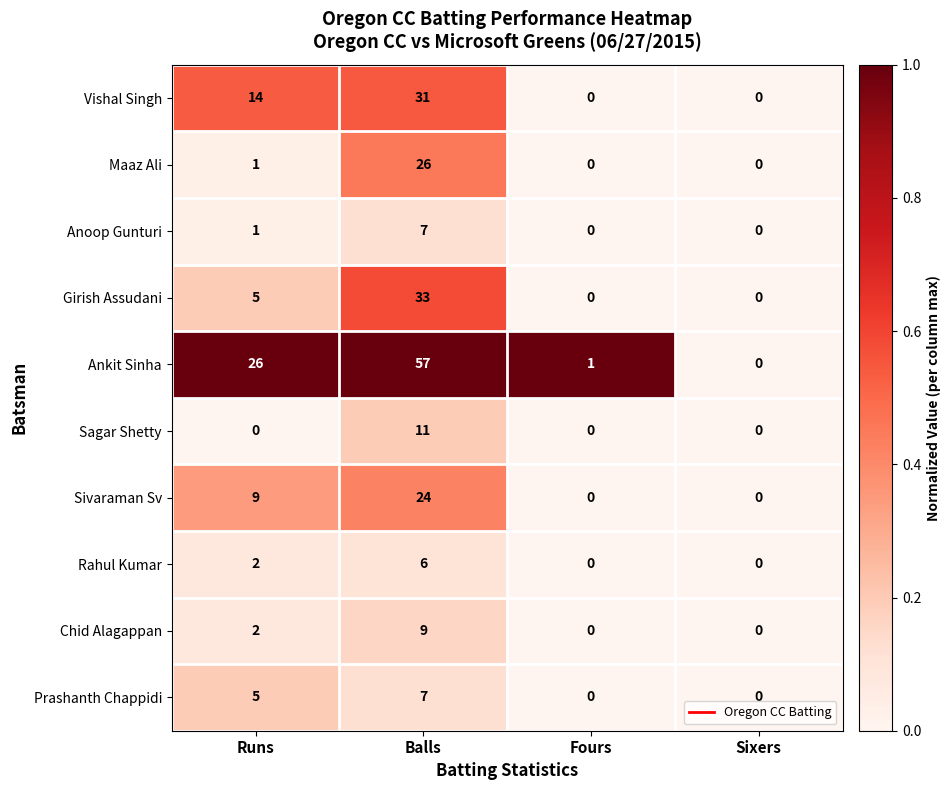

Which series has the largest total across all categories?

Ankit Sinha